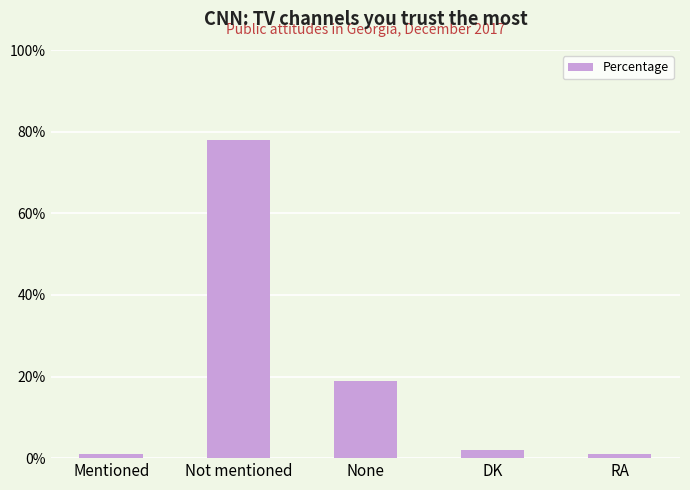

How many data points are less than 2?

2